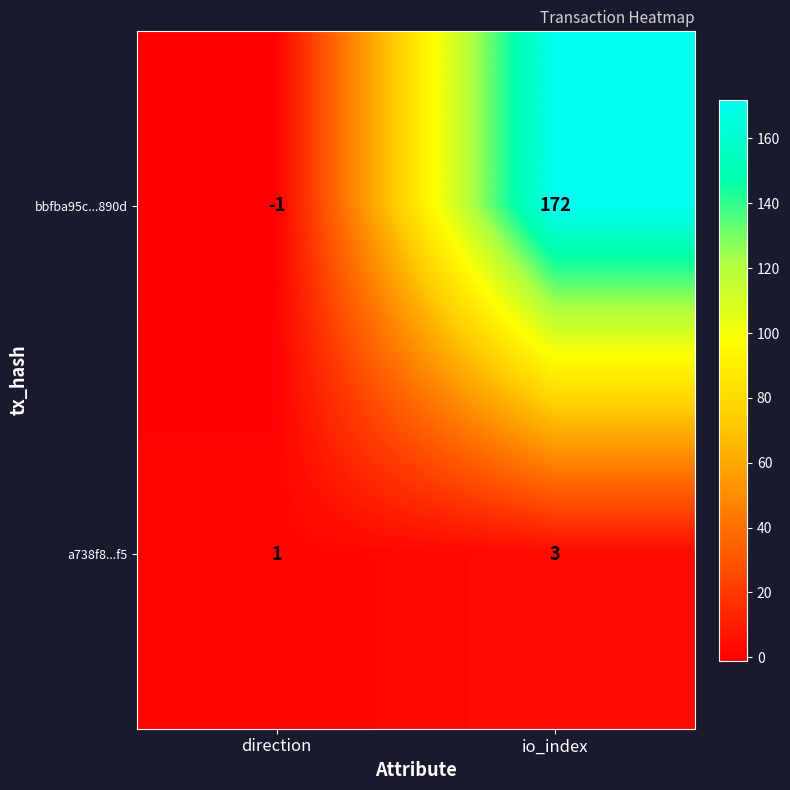

What value does the a738f8...f5 series have at io_index?

3